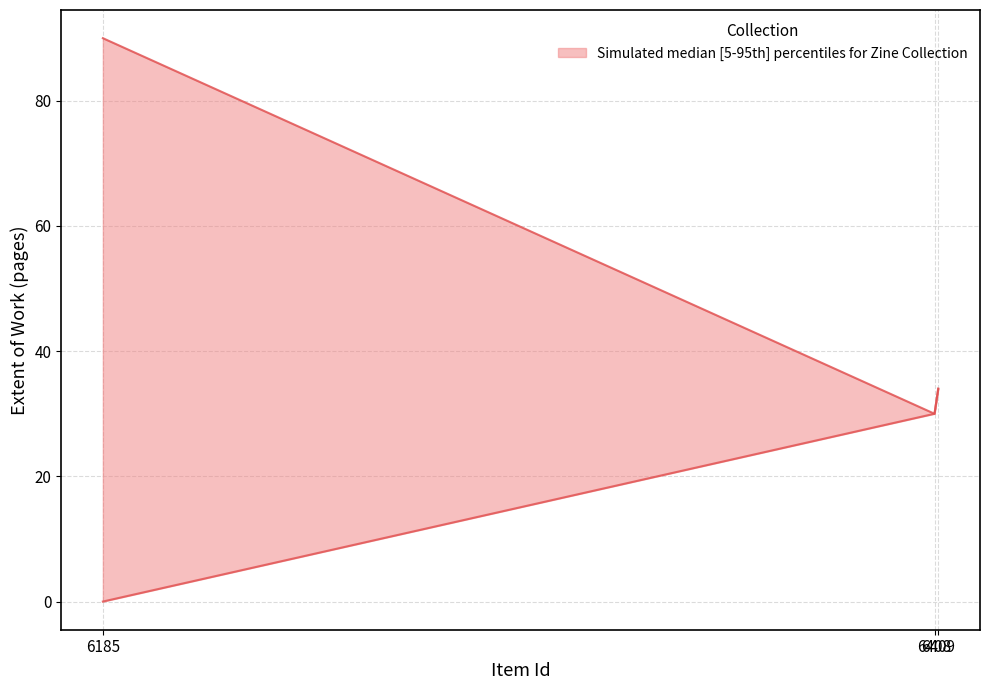

Does the chart have visible grid lines?

Yes